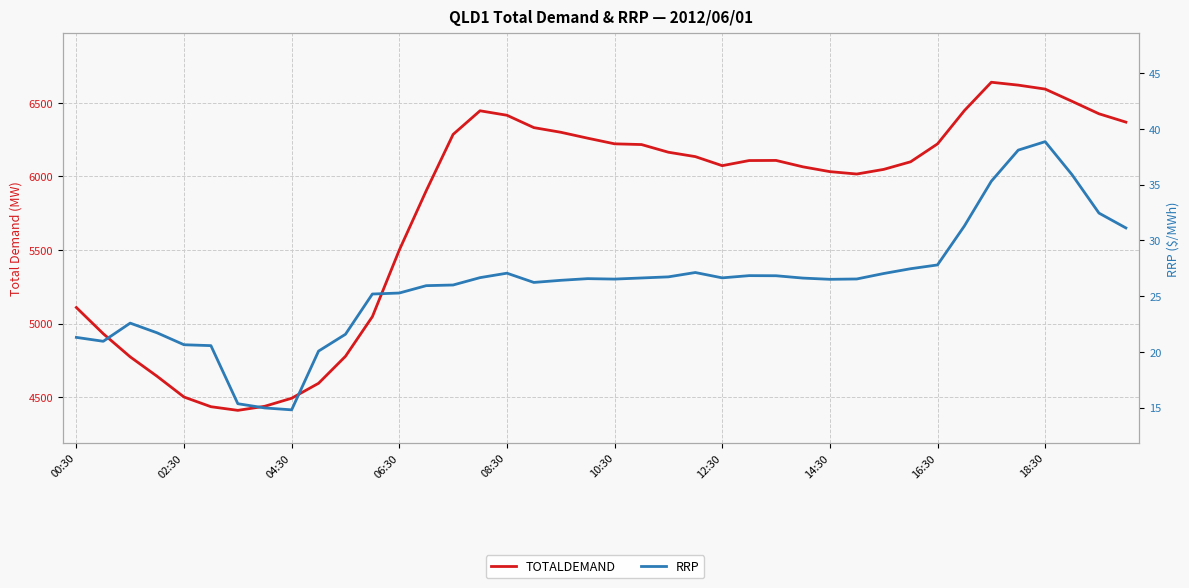

What is the difference between the RRP values at 23 and 24?

0.5